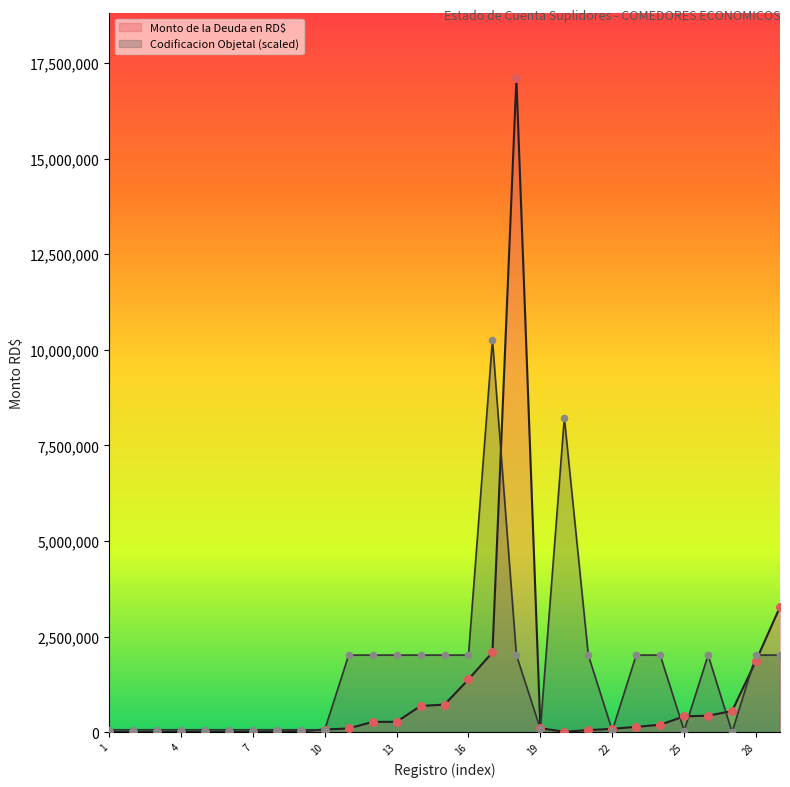

Which series contains the lowest Y value?

Codificacion Objetal